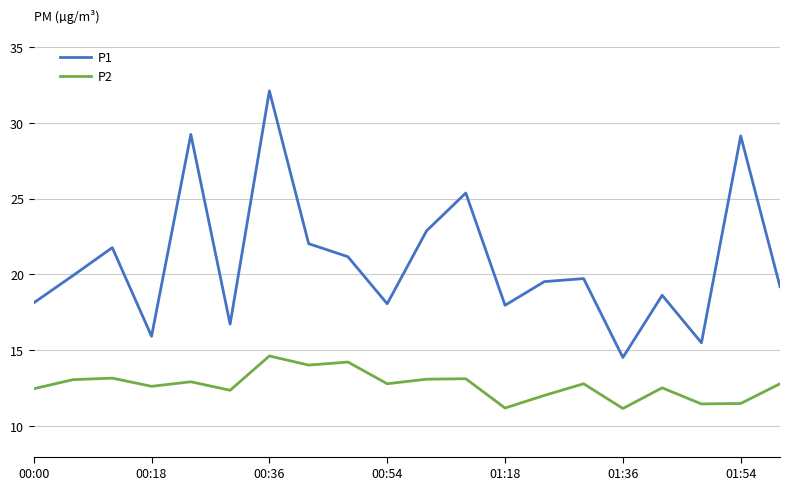

Which series has the largest range (max minus min)?

P1